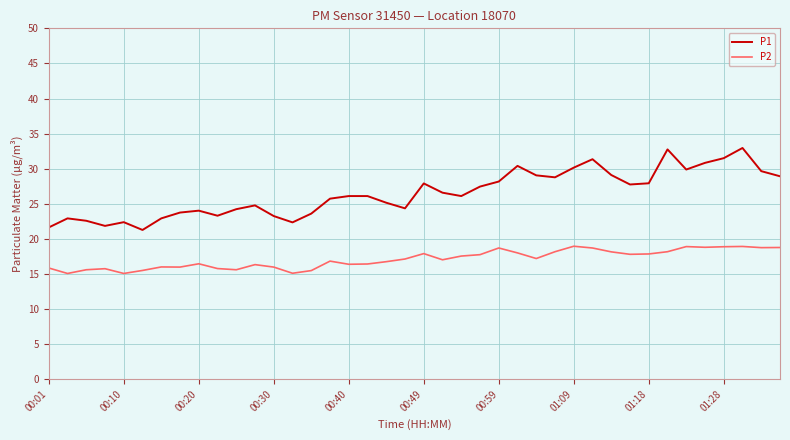

True or false: P2 and P1 intersect in this chart.

False